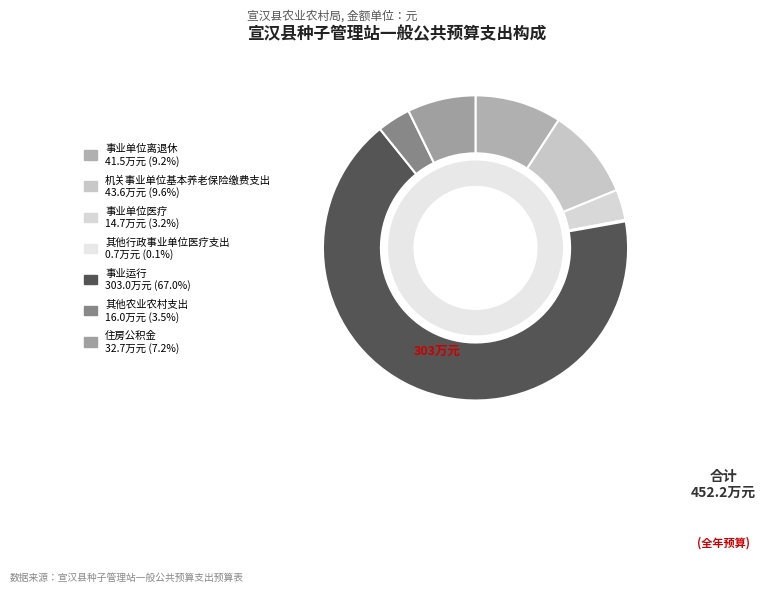

How many slices are in this pie chart?

7